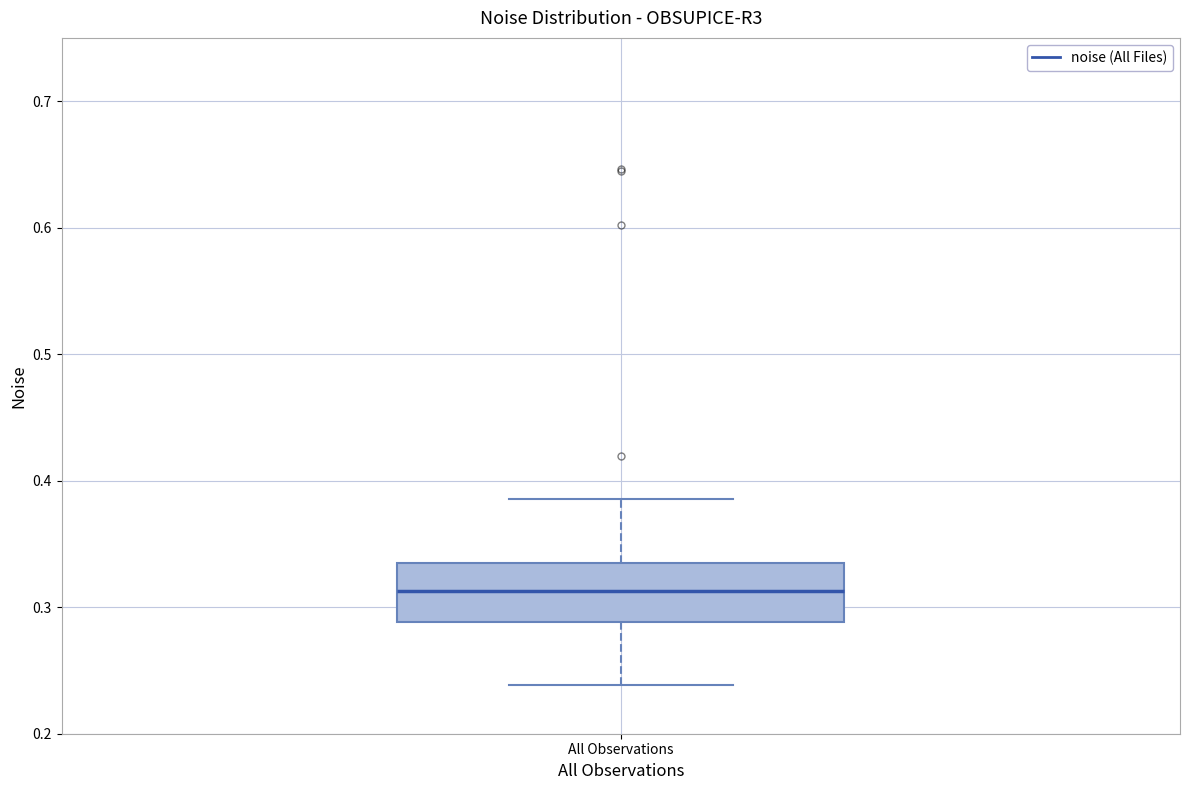

Transcribe this box plot: give where the median line is, the range the box spans, and where the two whiskers end, as read against the y-axis. The values are not printed on the chart, so give them approximately, as read against the axis.

median 0.31, box 0.29 to 0.34, whiskers 0.24 to 0.39